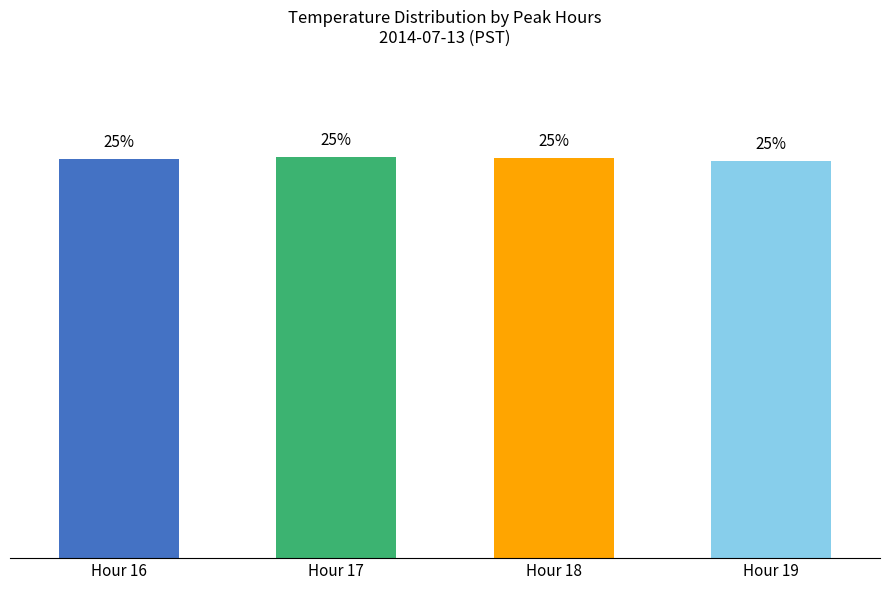

Where is the data nearest to the value 24?

Hour 19